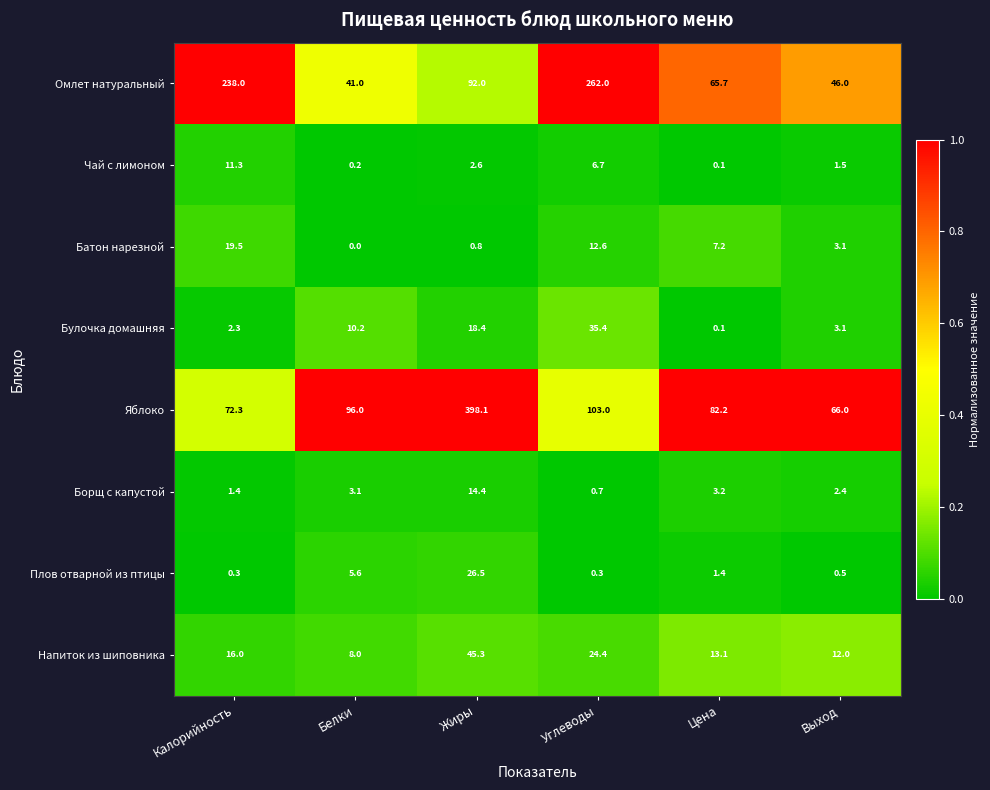

True or false: Плов отварной из птицы has a value of 0.3 at Калорийность.

True